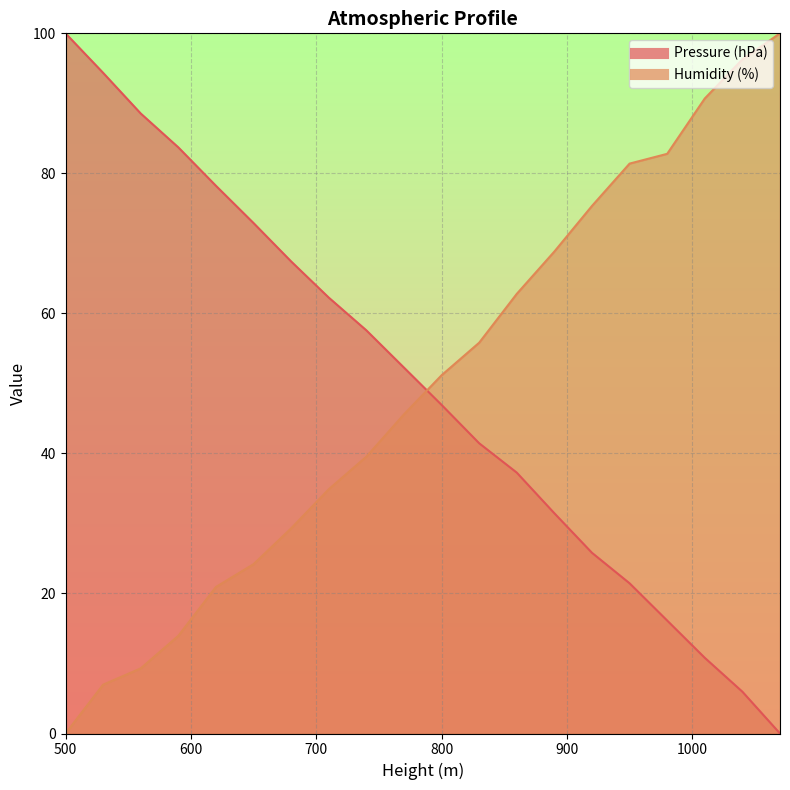

What is the sum of all Pressure (hPa) values?

994.5